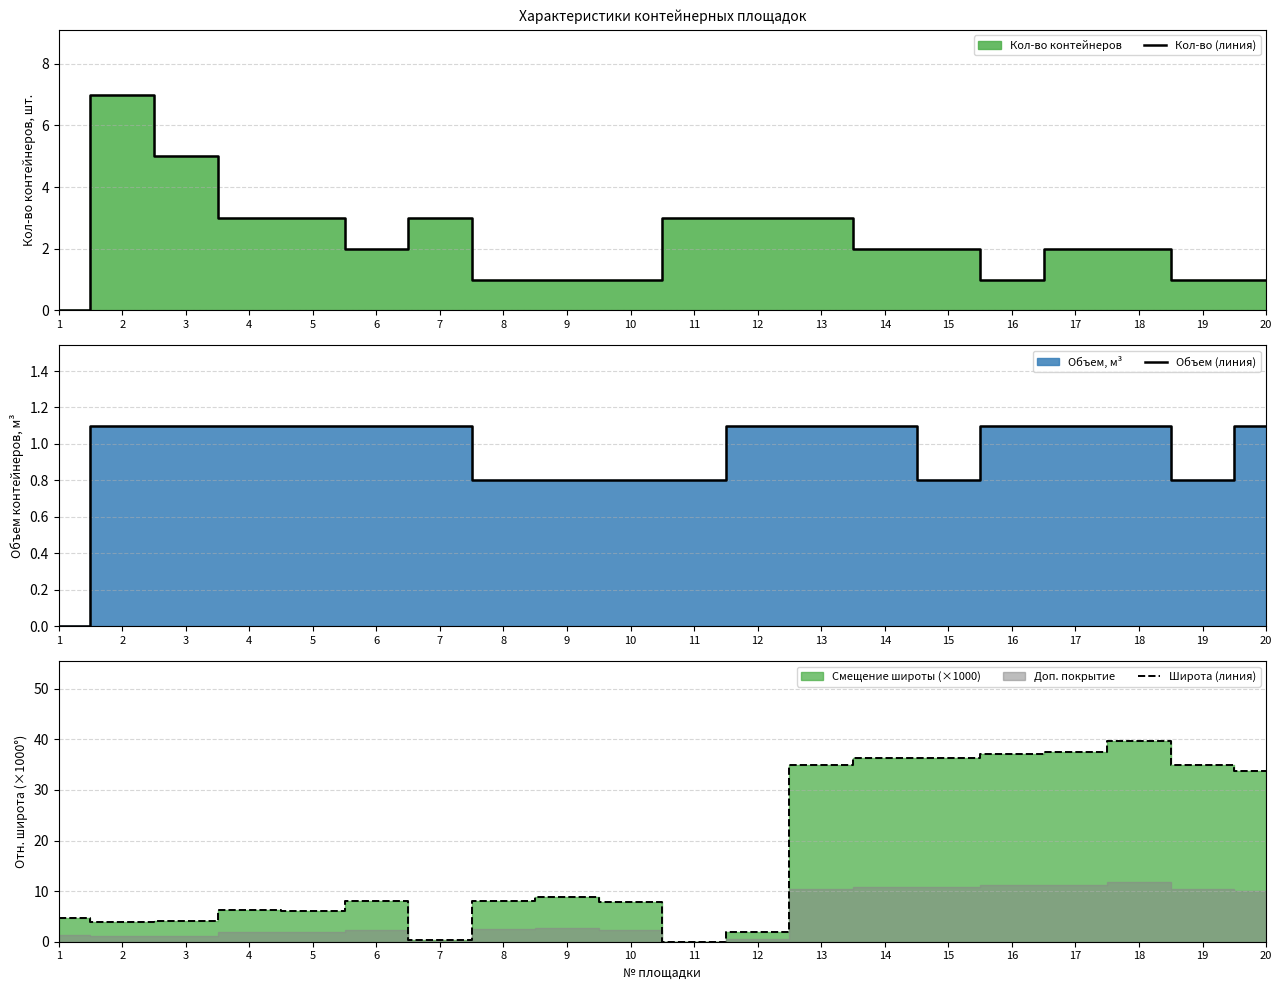

Where is Широта (линия) nearest to the value 19?

9